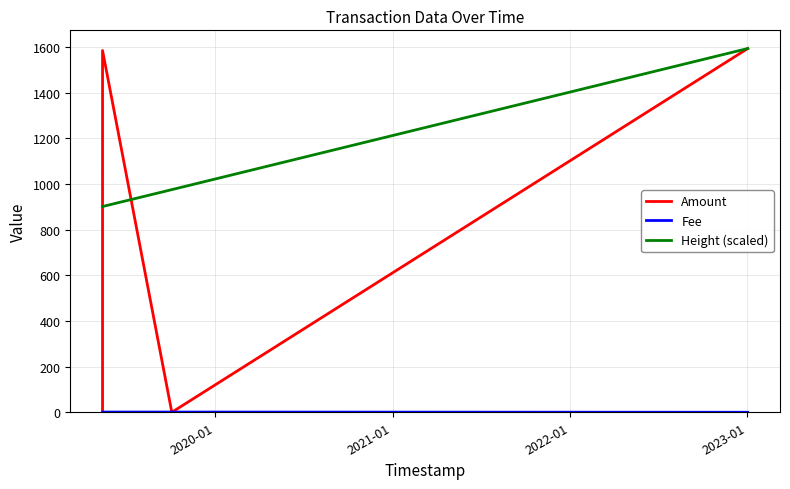

Does the chart display data point markers on the line(s)?

No